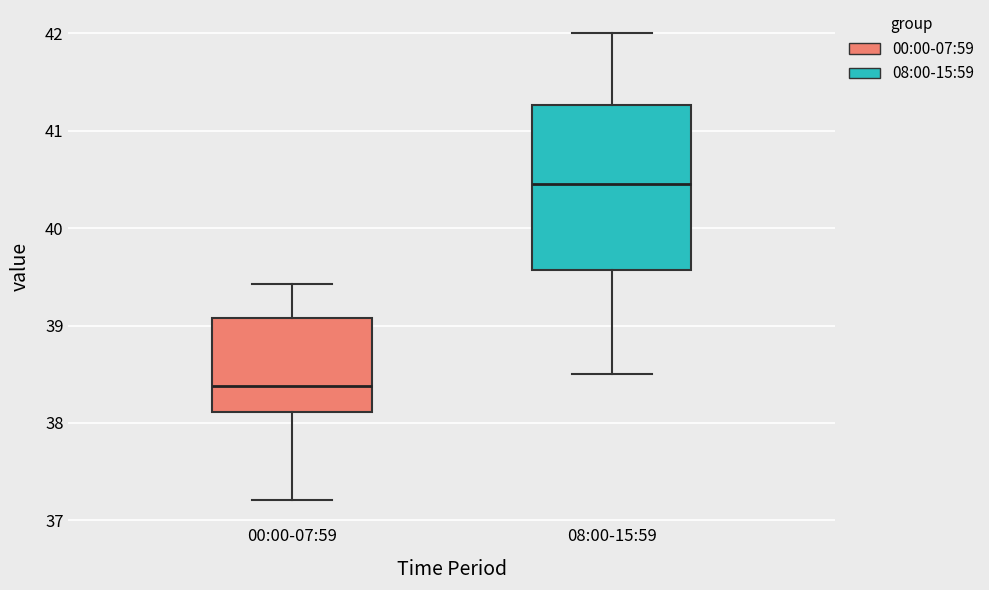

Reading left to right, read every box against the y-axis: the position of its median line, the range the box covers, and the ends of its whiskers. The values are not printed on the chart, so give them approximately, as read against the axis.

00:00-07:59: median 38.4, box 38.1 to 39.1, whiskers 37.2 to 39.4
08:00-15:59: median 40.5, box 39.6 to 41.3, whiskers 38.5 to 42.0